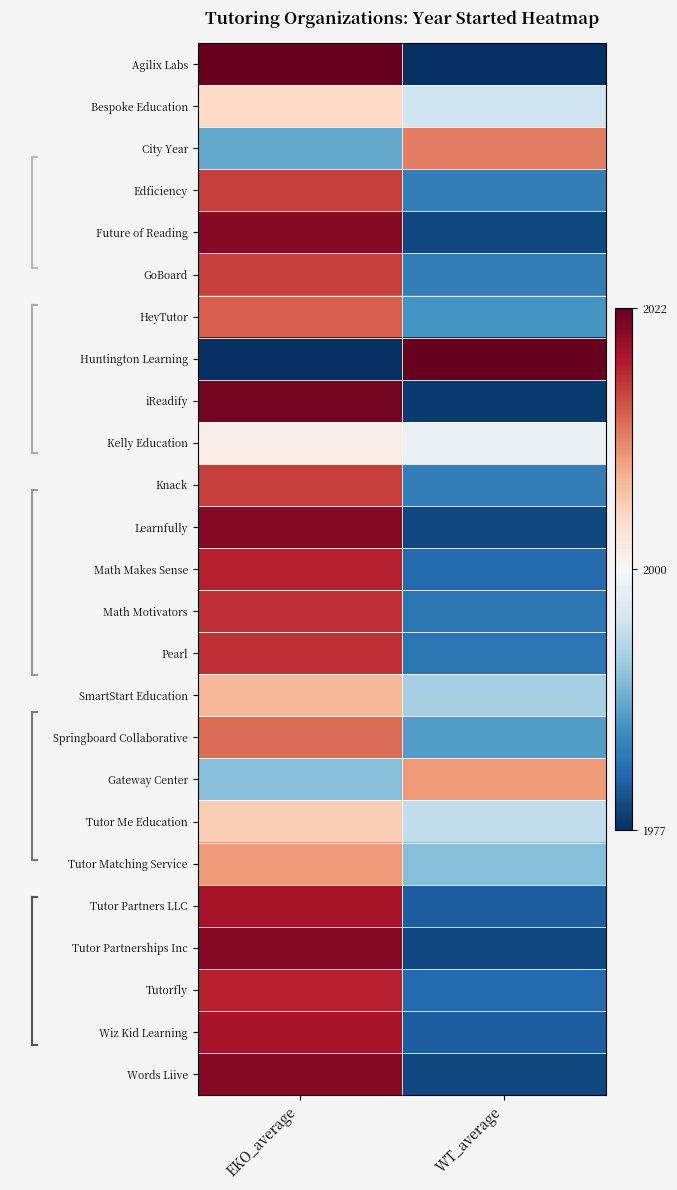

List the series in order of their peak value, highest first.

Agilix Labs, Huntington Learning, iReadify, Future of Reading, Learnfully, Tutor Partnerships Inc, Words Liive, Tutor Partners LLC, Wiz Kid Learning, Math Makes Sense, Tutorfly, Math Motivators, Pearl, Edficiency, GoBoard, Knack, HeyTutor, Springboard Collaborative, City Year, Gateway Center, Tutor Matching Service, SmartStart Education, Tutor Me Education, Bespoke Education, Kelly Education